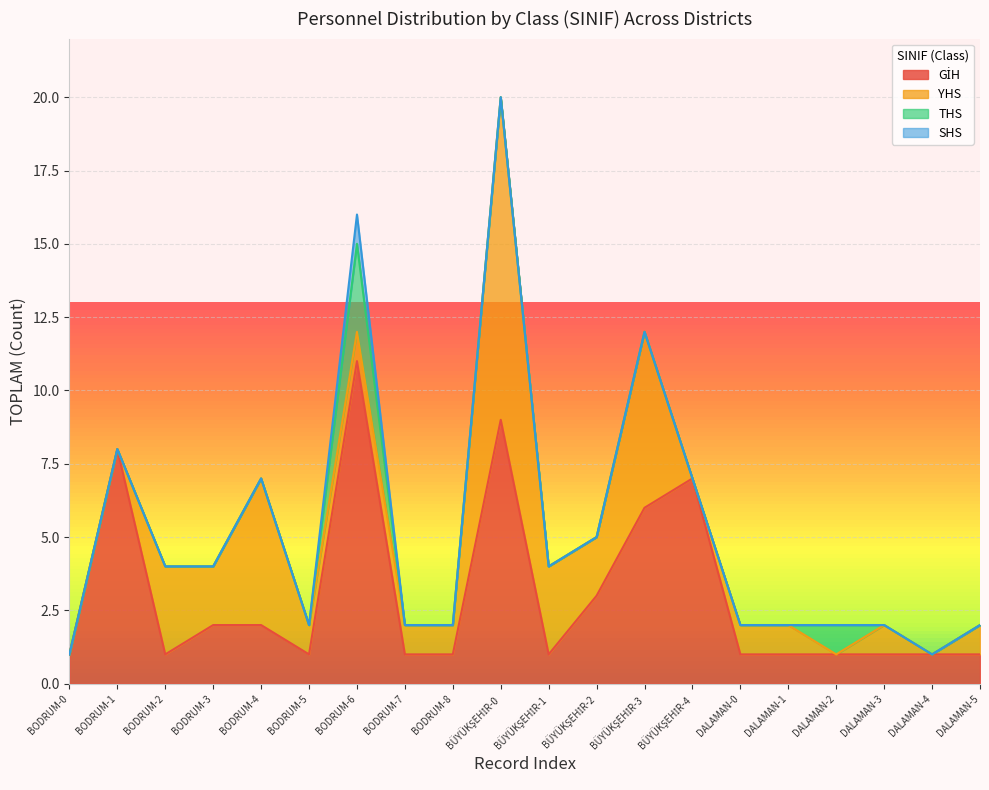

What is the average value of the GİH series?

3